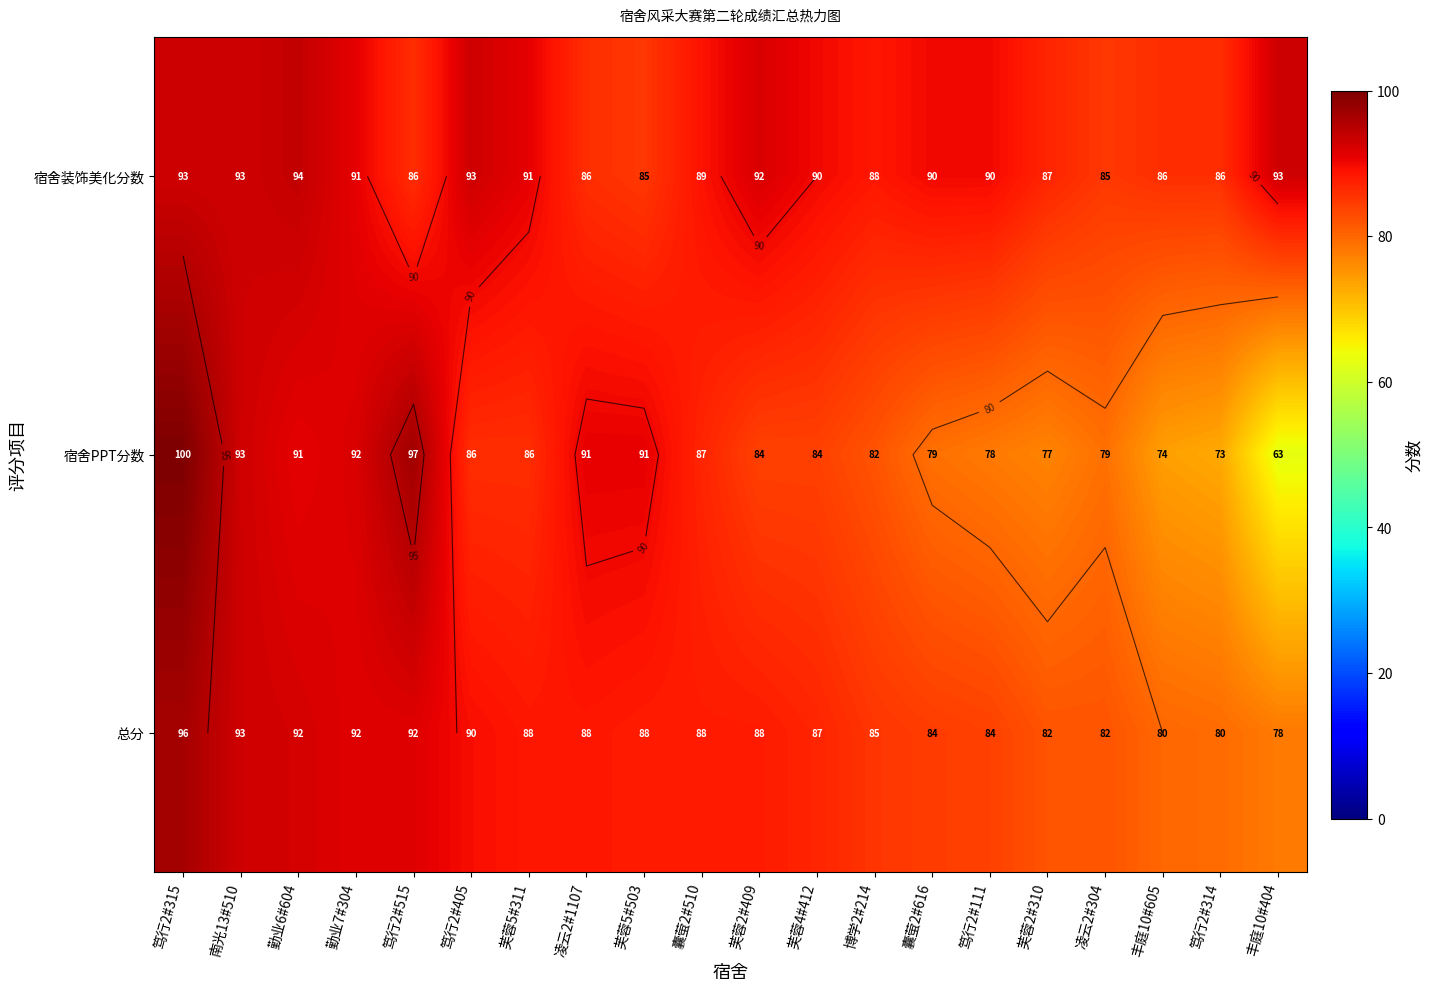

What is the total value across all series at 勤业7#304?

274.5